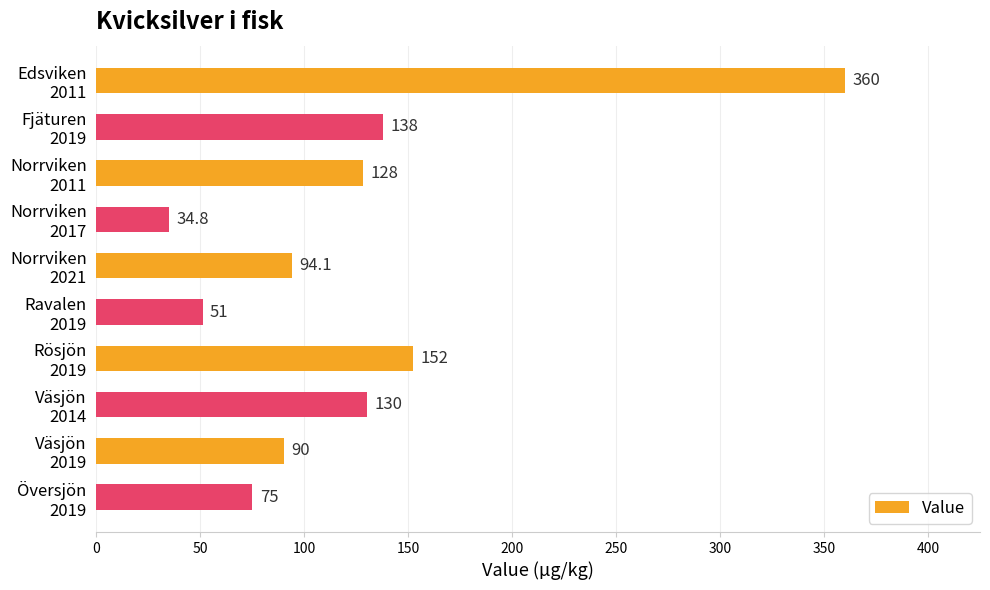

What is the greatest value displayed?

360.0